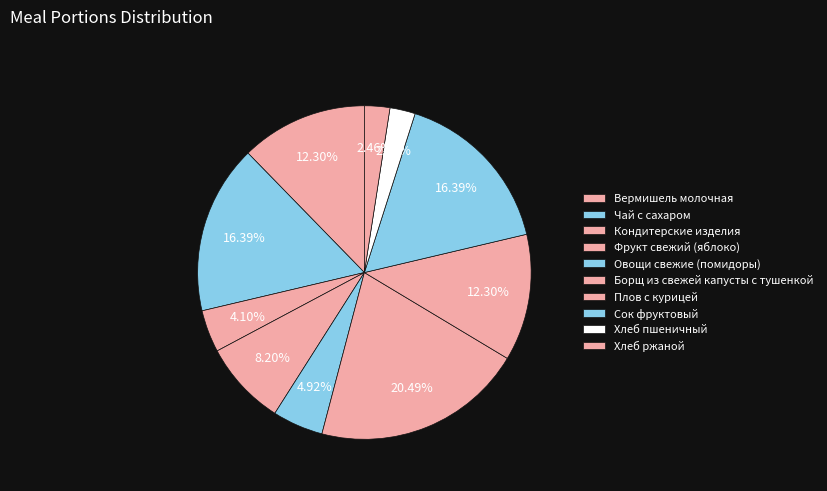

What is the ratio of the value at Борщ из свежей капусты с тушенкой to the value at Кондитерские изделия?

5.0